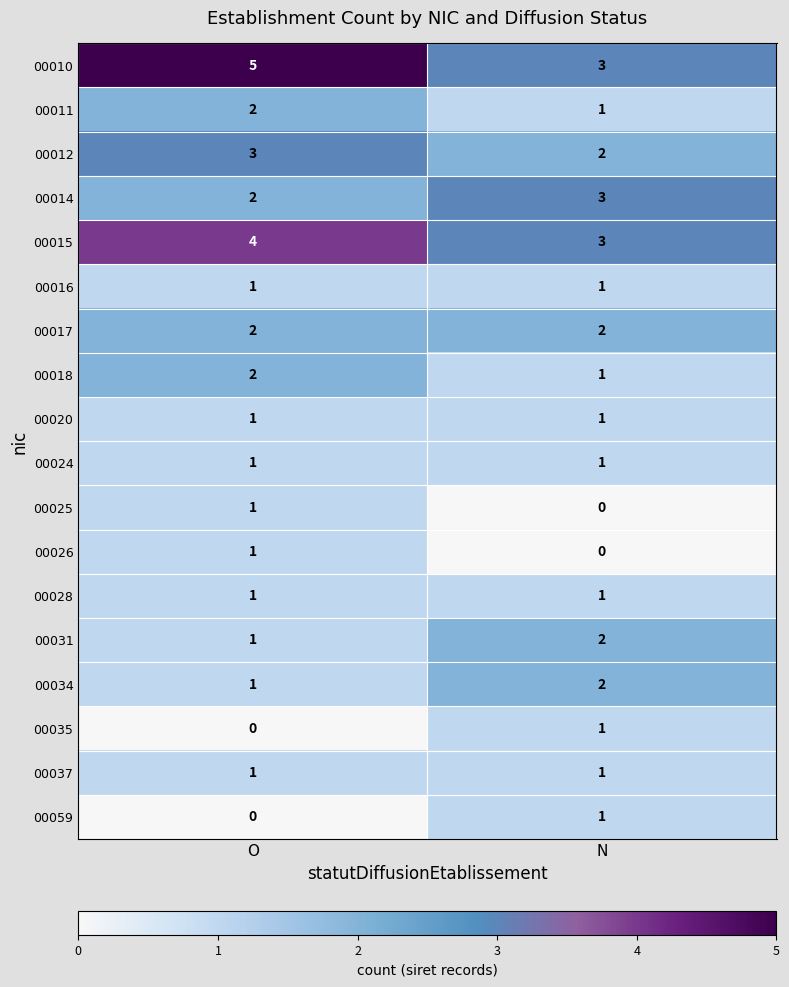

Which series has the largest total across all categories?

00010